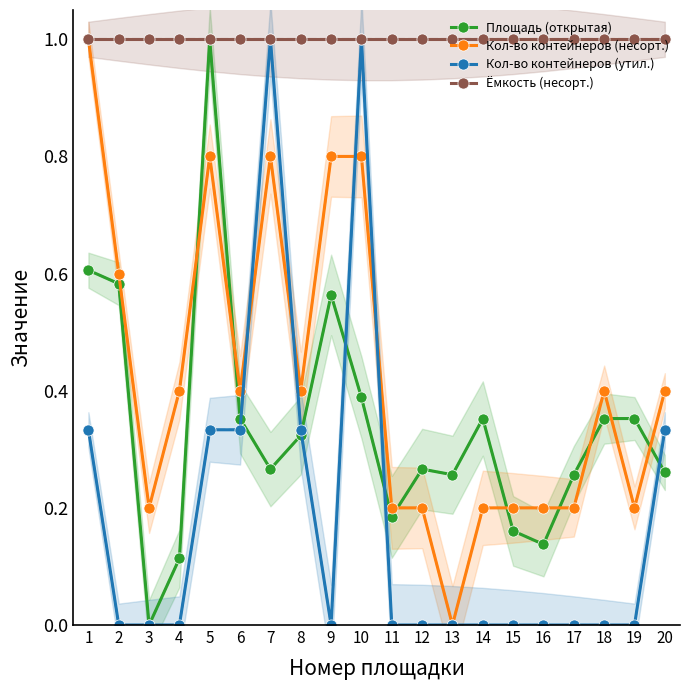

At which label does Кол-во контейнеров (утил.) reach its minimum?

2